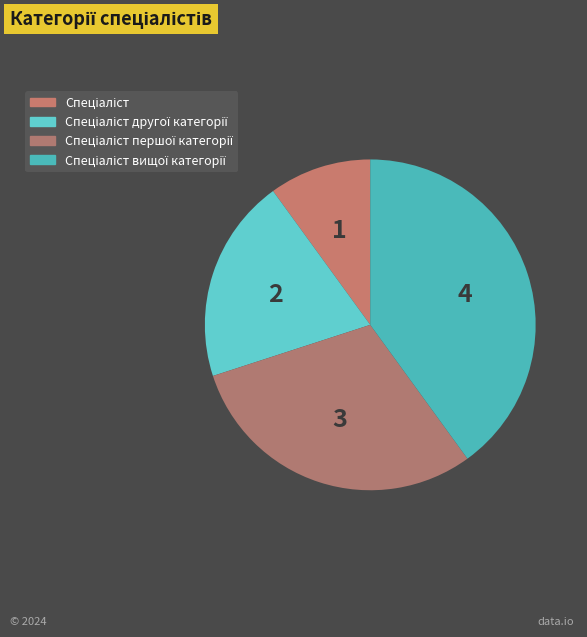

What is the change in value from Спеціаліст to Спеціаліст вищої категорії?

+3